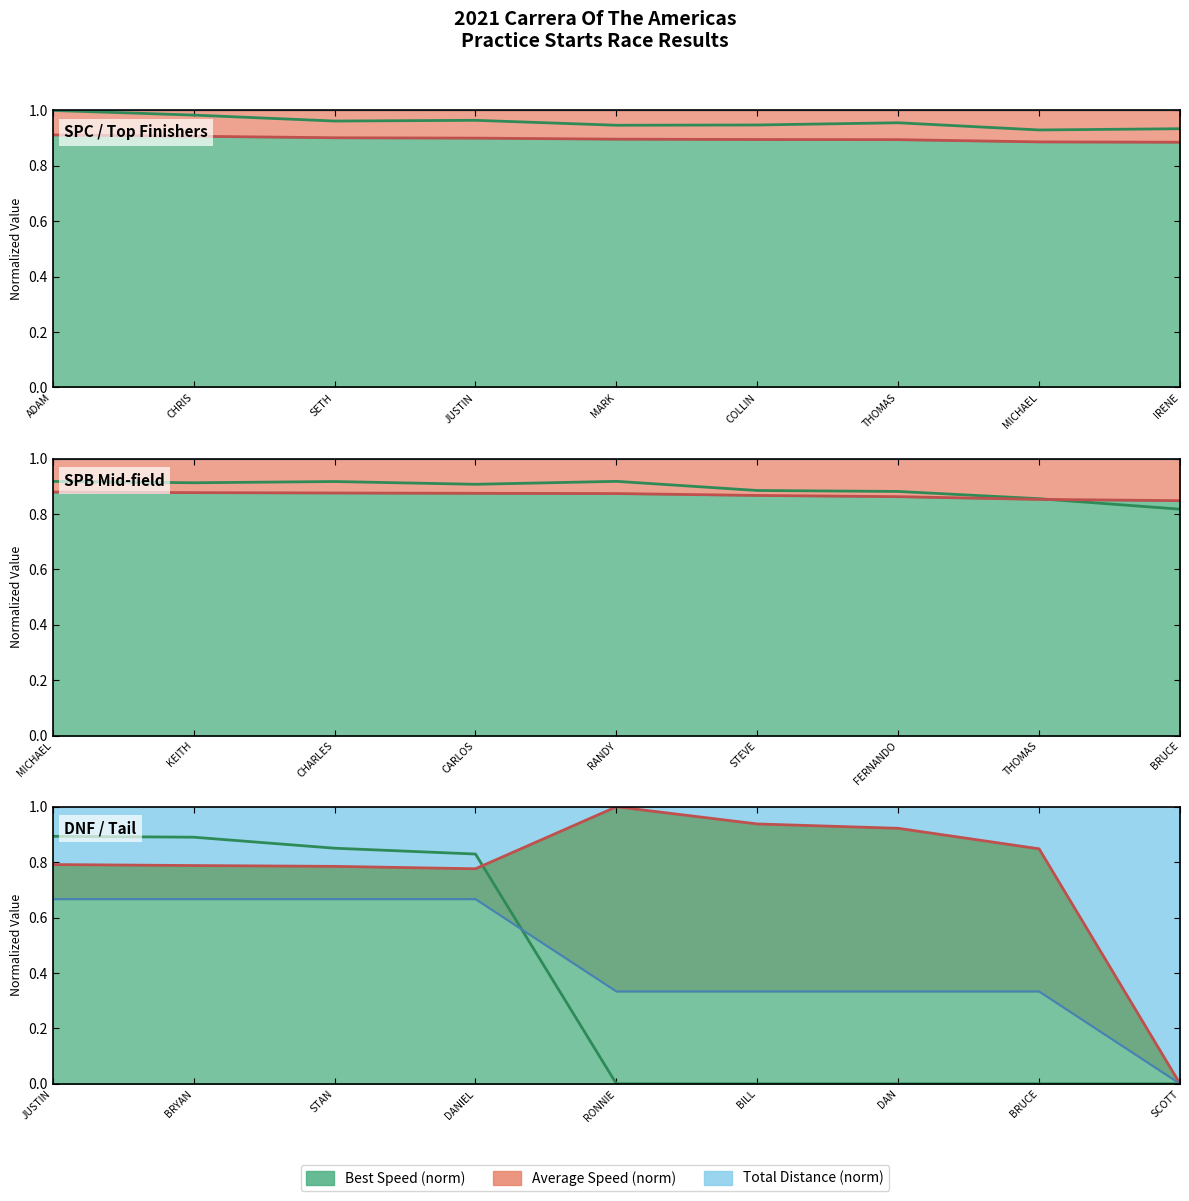

Which series has the widest spread of values?

Avg Speed line